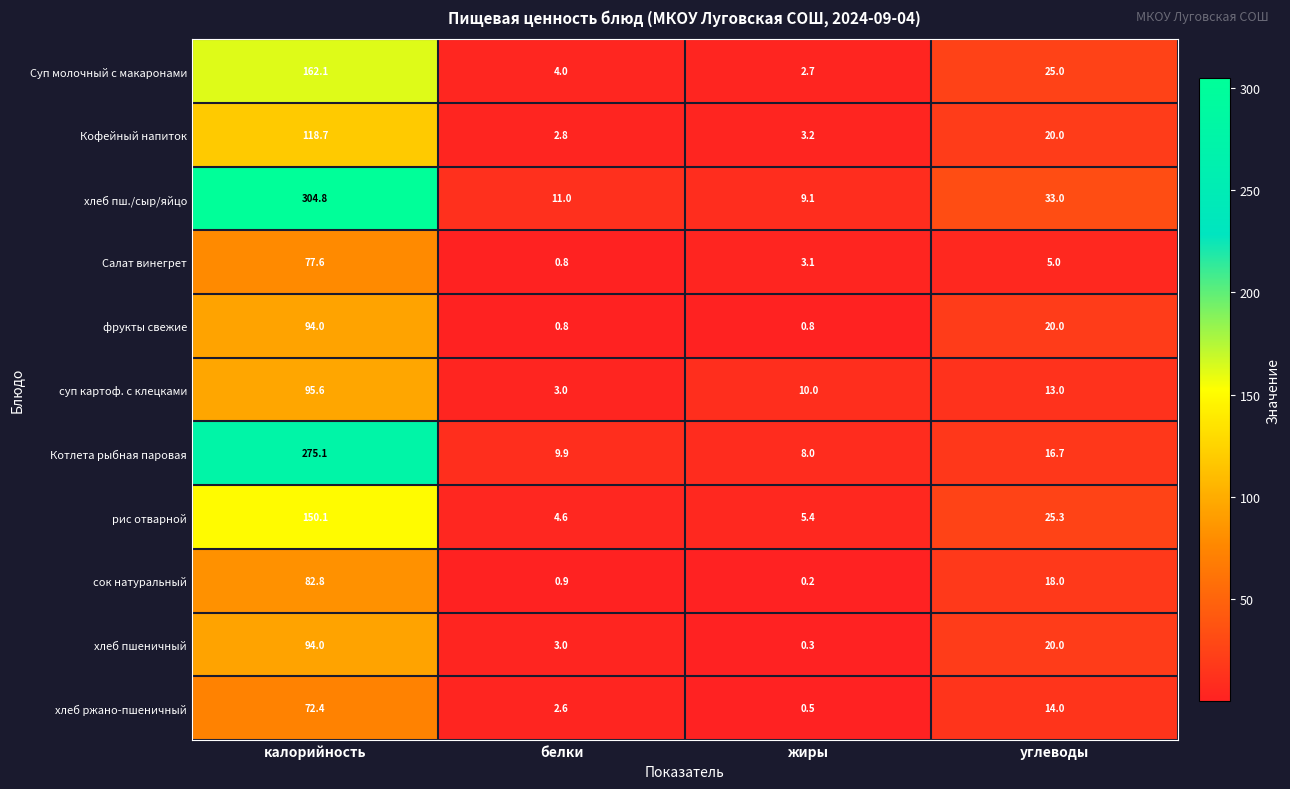

The Кофейный напиток series shows 5.6 at жиры. True or false?

False